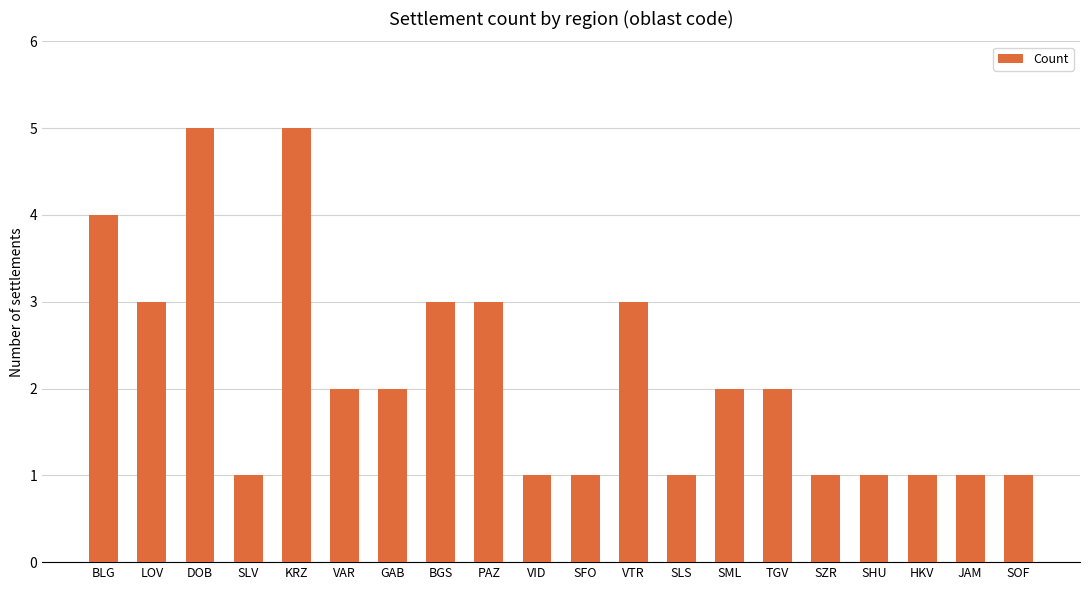

Does the chart contain any negative values?

No